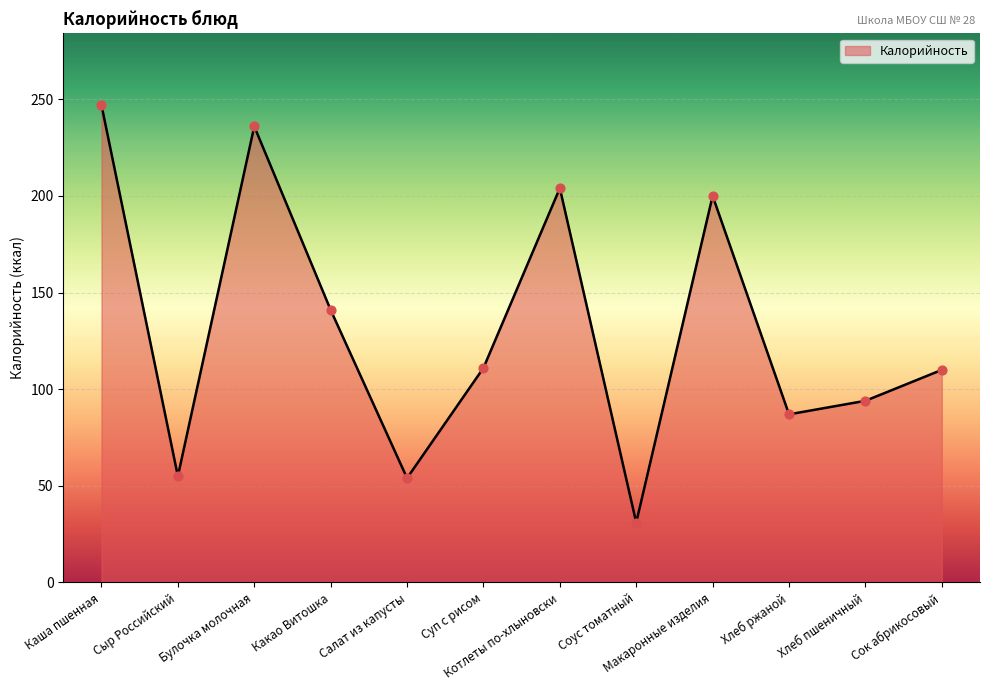

What is the ratio of the value at Сыр Российский to the value at Соус томатный?

1.8